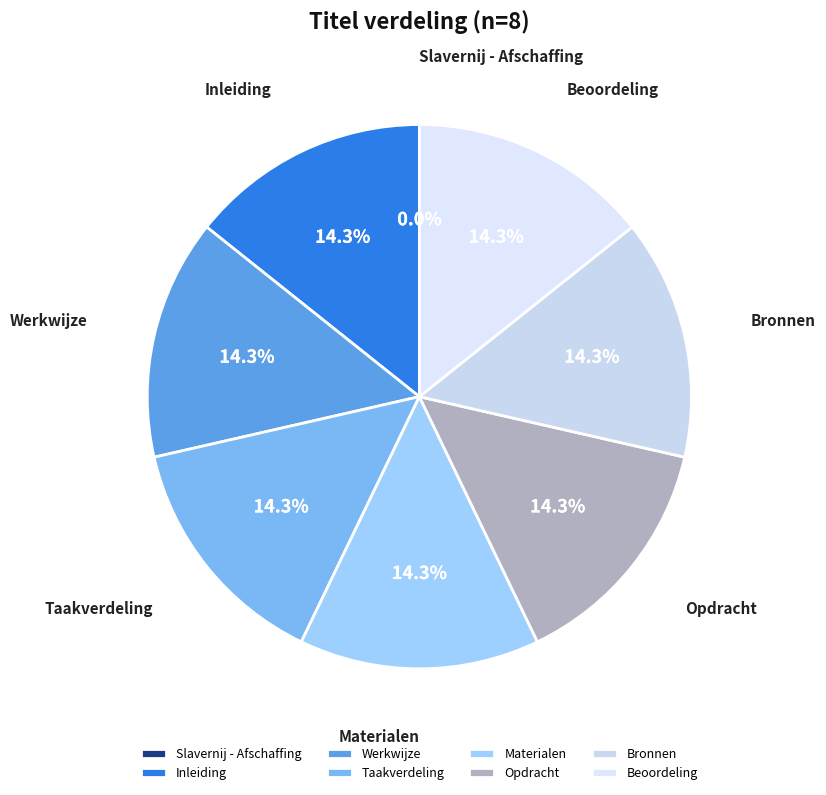

The Bronnen slice represents 14% of the pie. True or false?

True